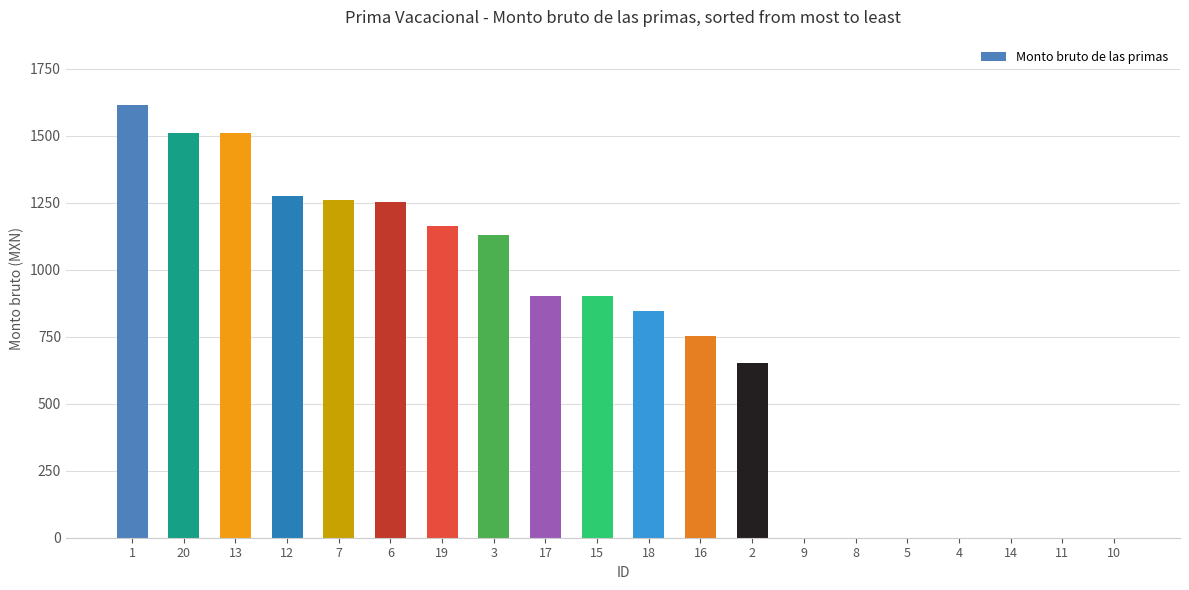

What is the sum of all values?

14771.5